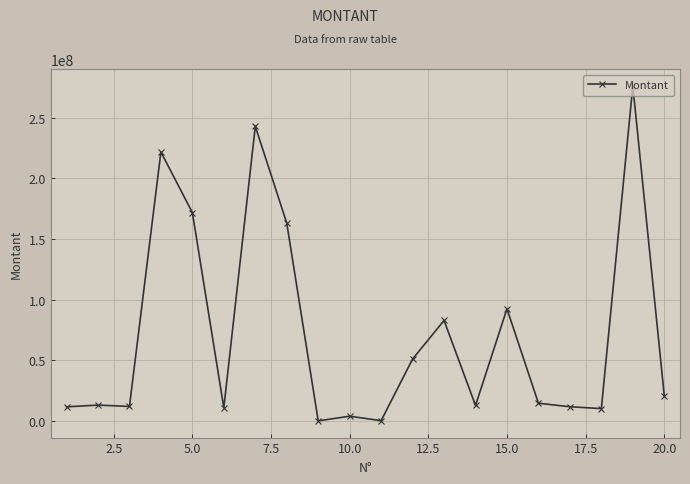

What is the greatest value displayed?

276133275